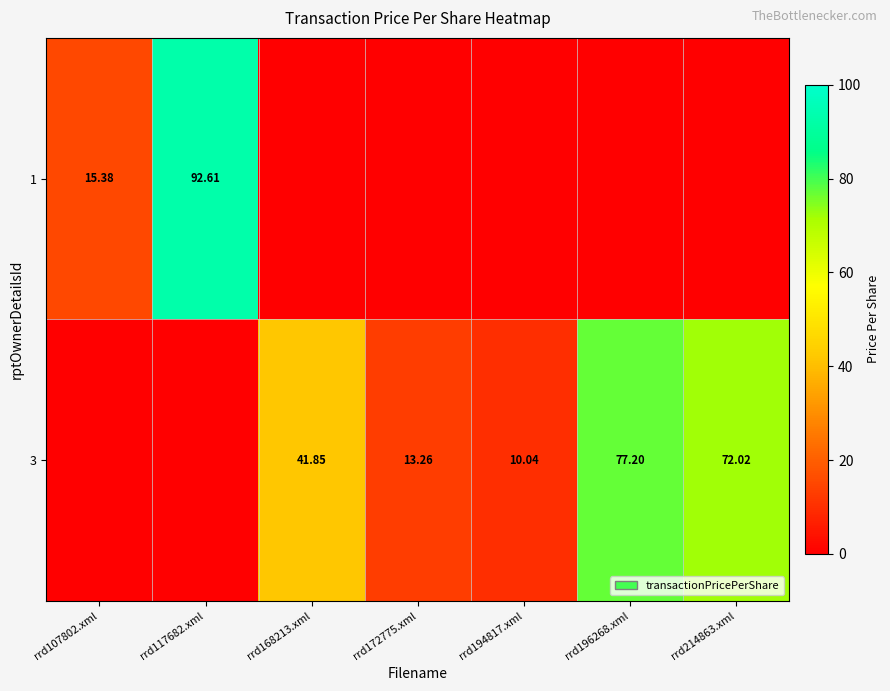

Count the number of categories in the chart.

7